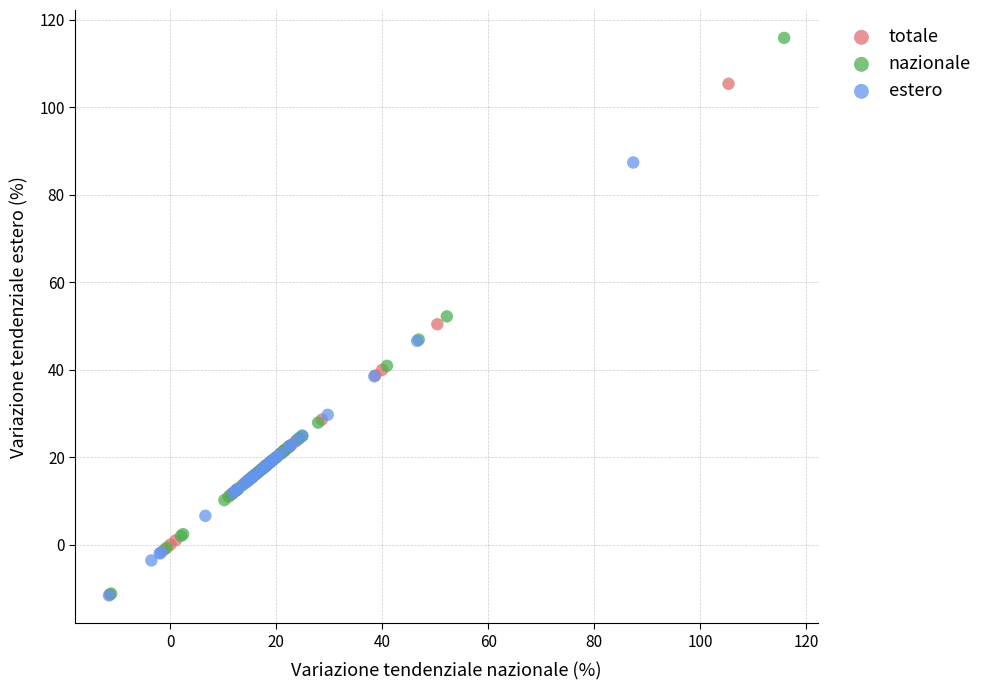

Which series has the widest spread of Y values?

nazionale